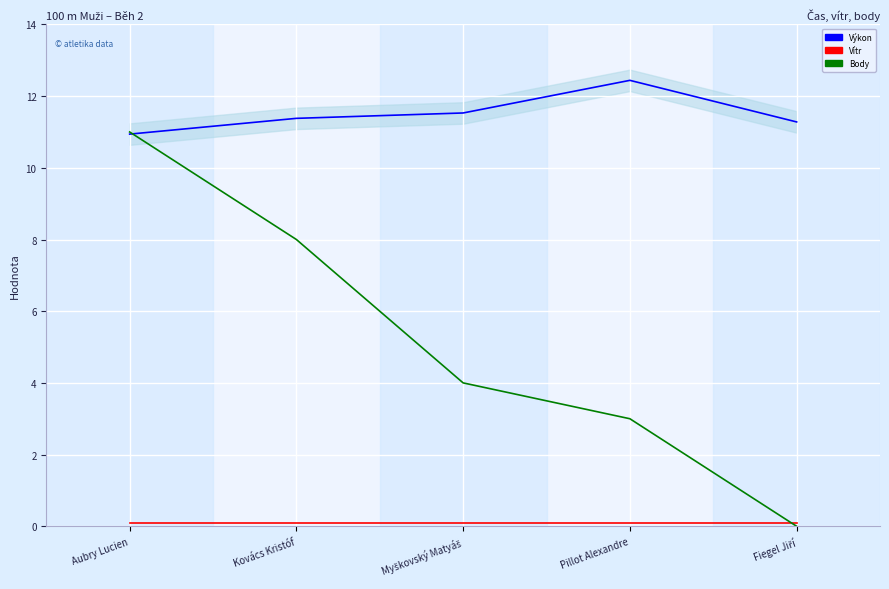

Read the Vítr value at Fiegel Jiří.

0.1